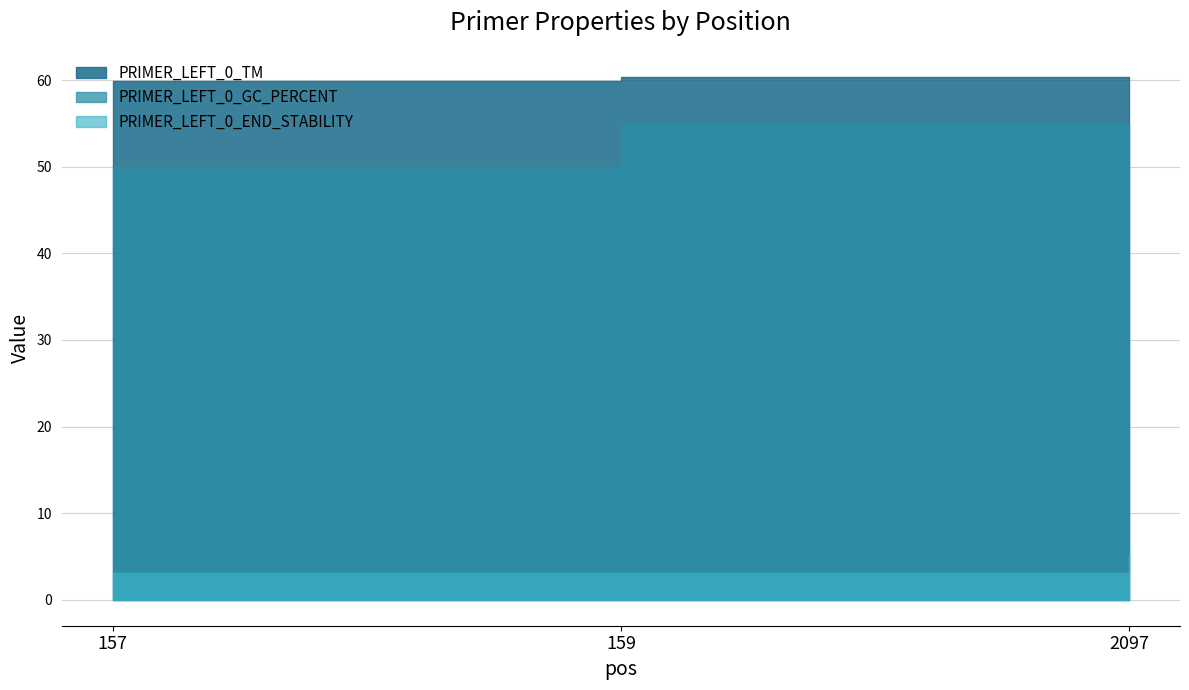

How many series are shown in this chart?

3